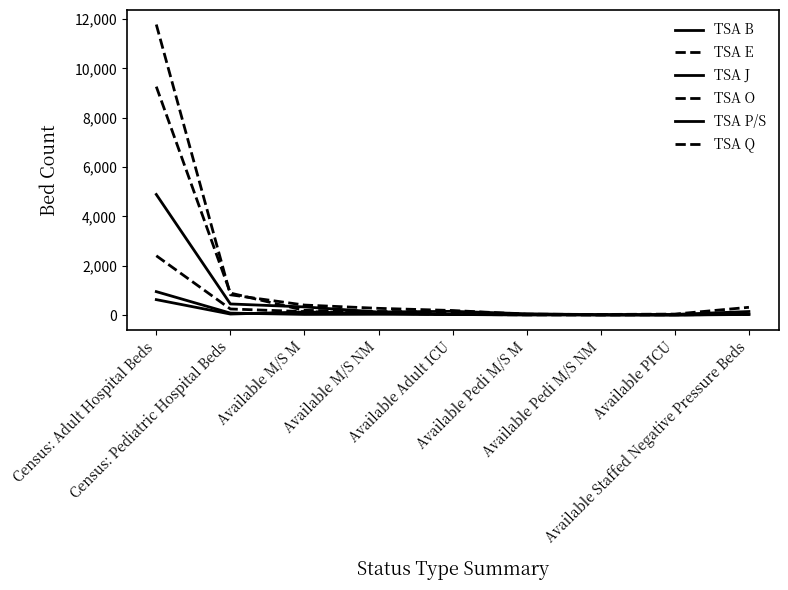

In TSA B, how many points are lower than both neighbors (excluding endpoints)?

3